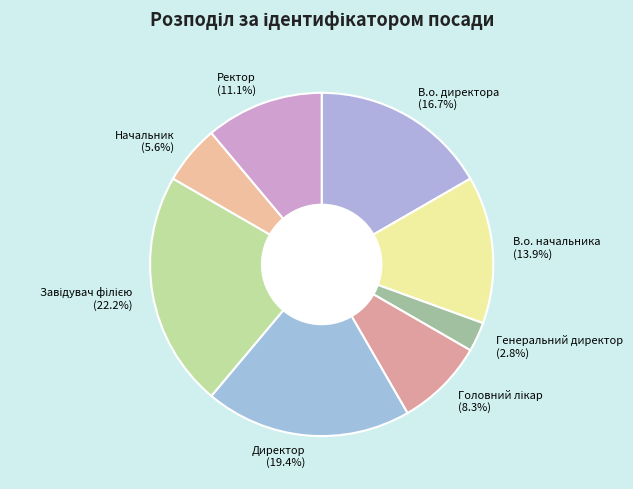

Is the sum of Директор and Генеральний директор greater than half?

No